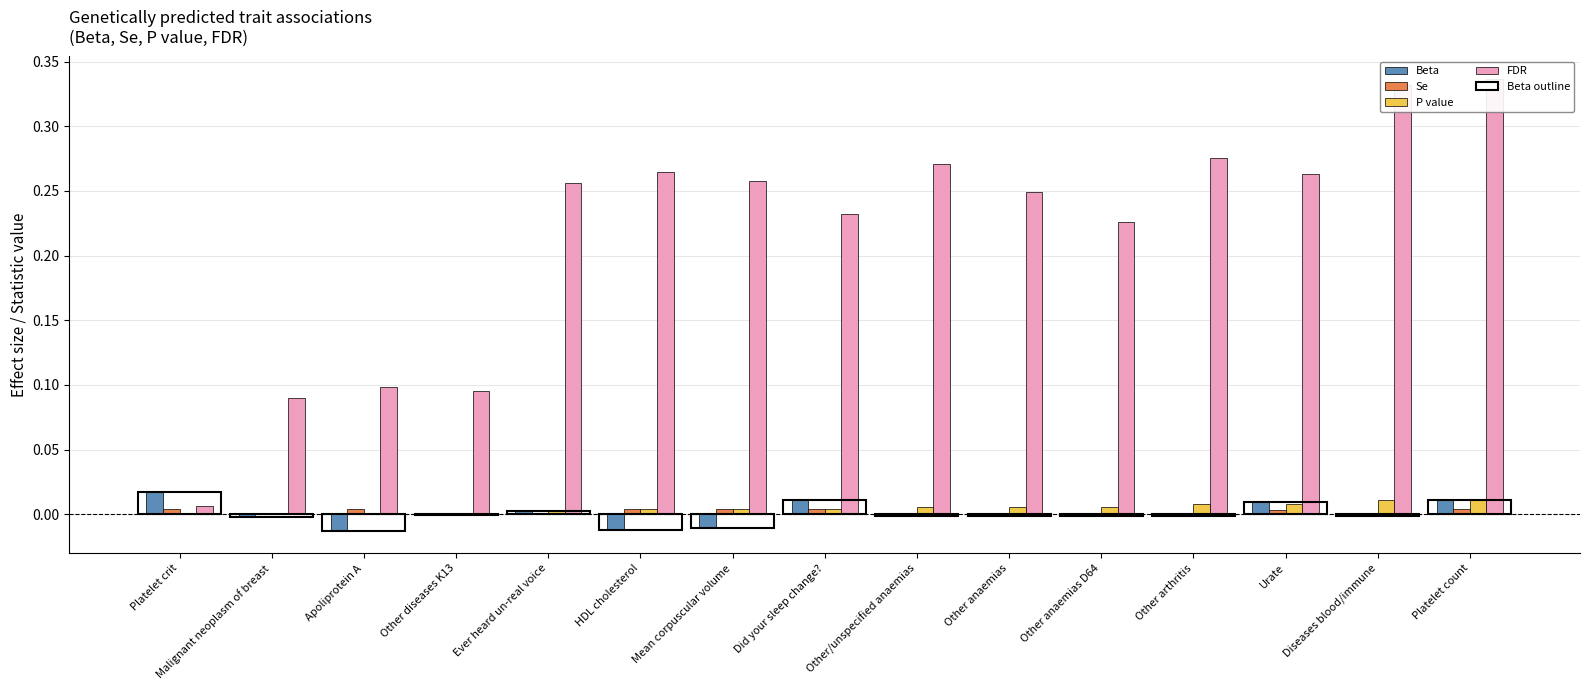

Is it true that Beta equals -0.0 at Malignant neoplasm of breast?

True